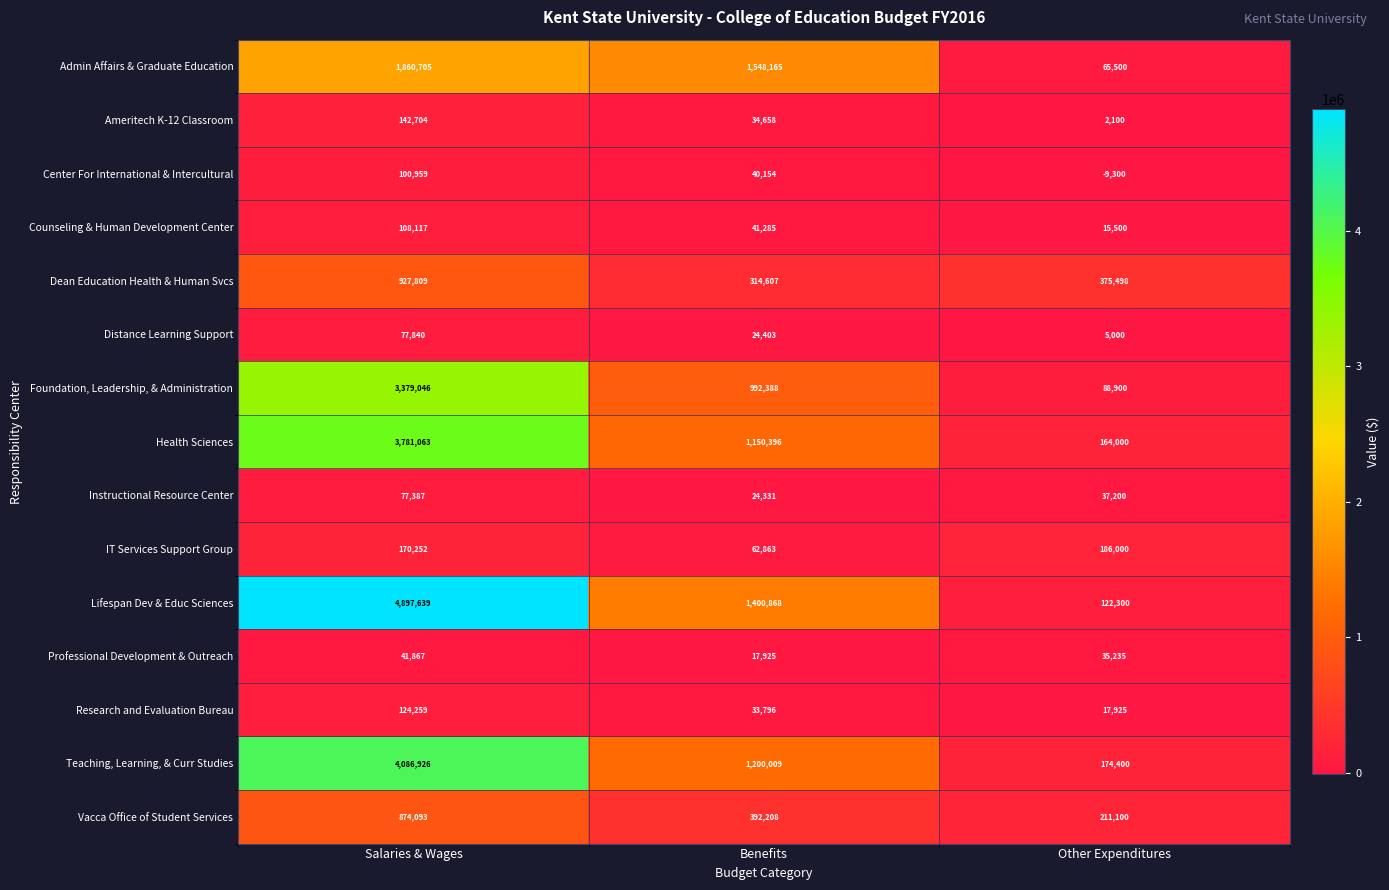

What is the spread (max minus min) of values at Other Expenditures?

384798